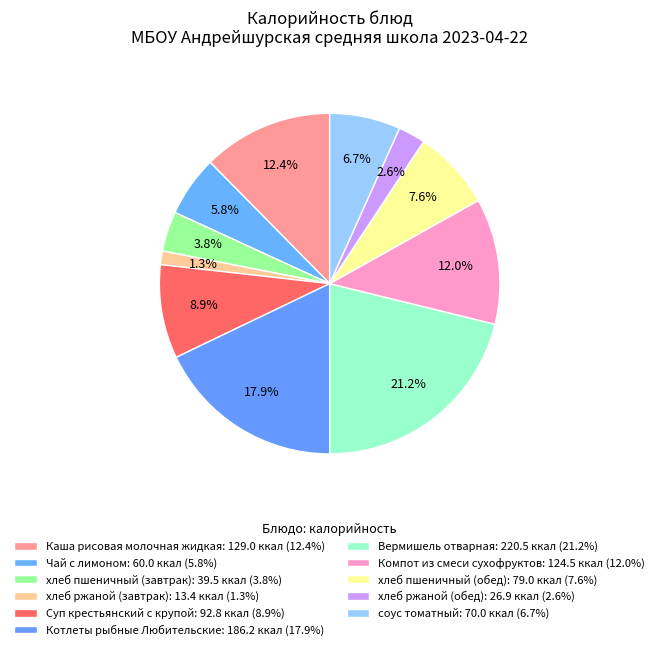

How many segments does this pie chart have?

11